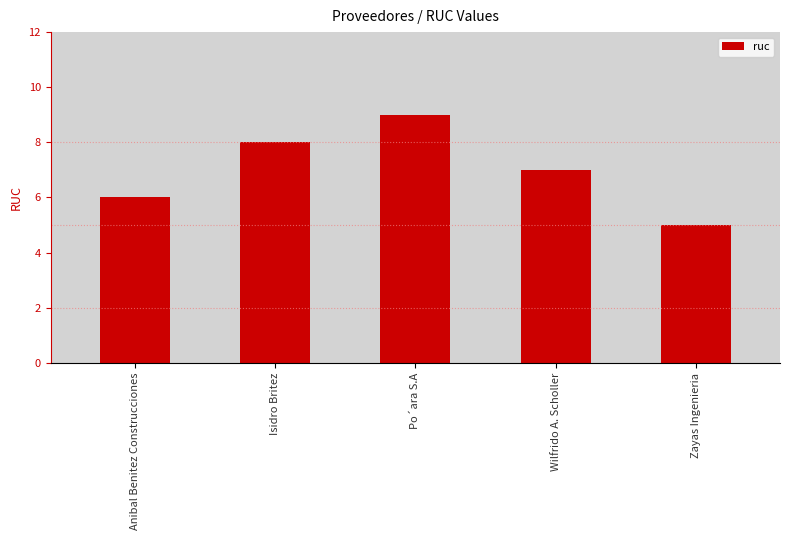

What is the ratio of the value at Anibal Benitez Construcciones to the value at Wilfrido A. Scholler?

0.9